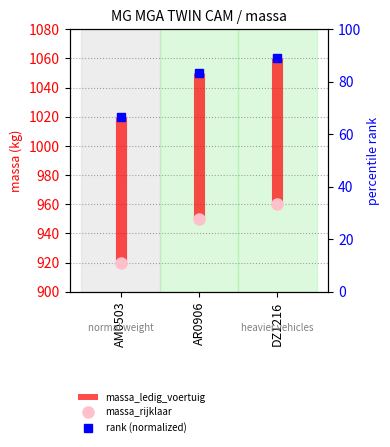

True or false: massa_rijklaar has a value of 55.3 at DZ1216.

False